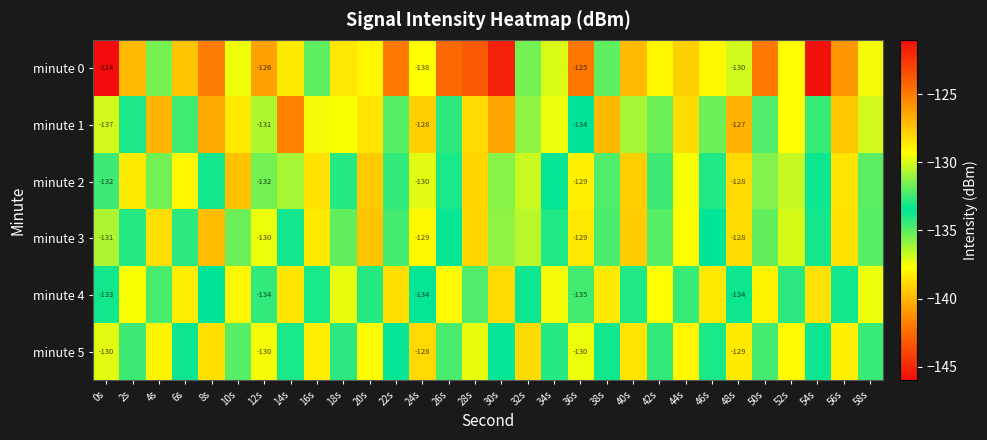

Between 16s and 38s, which series saw the biggest shift?

minute 4